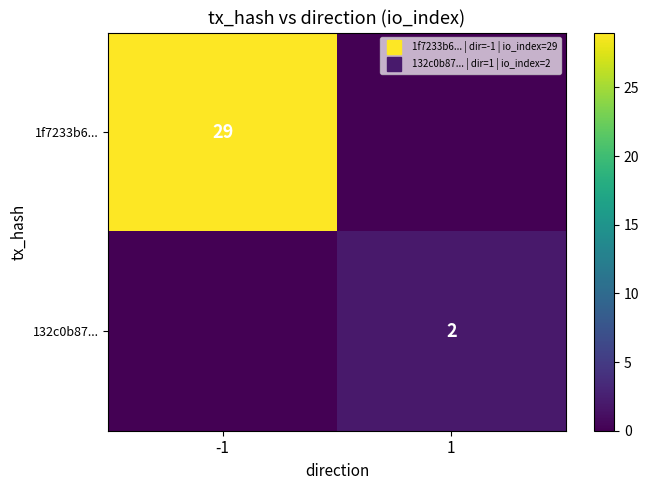

The 132c0b87... series shows 1 at 1. True or false?

False